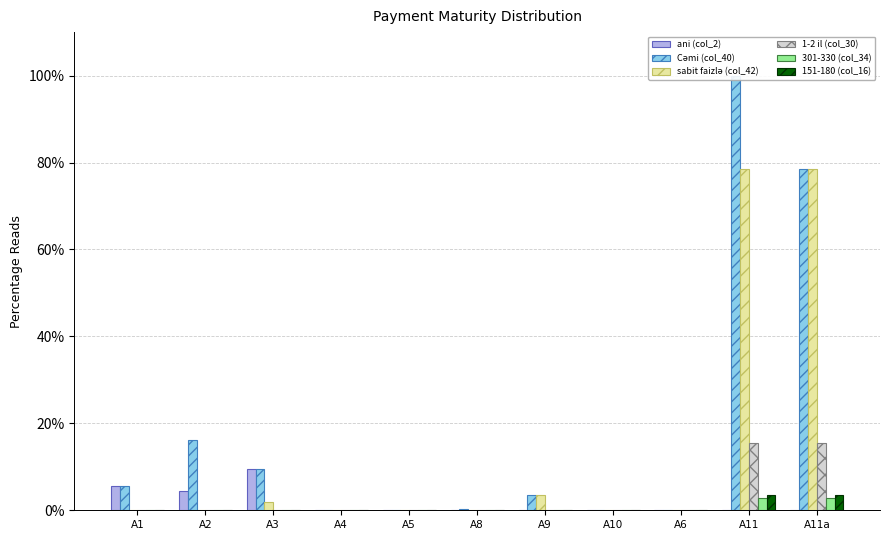

What is the sum of all Cəmi (col_40) values?

213.4